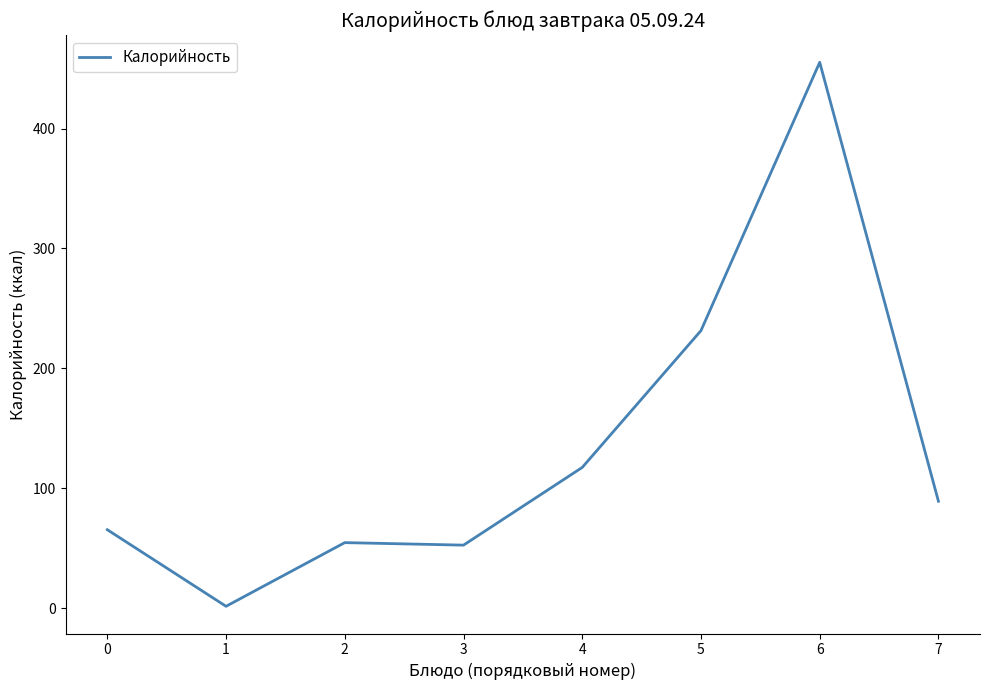

Where does the data first go above 89?

4